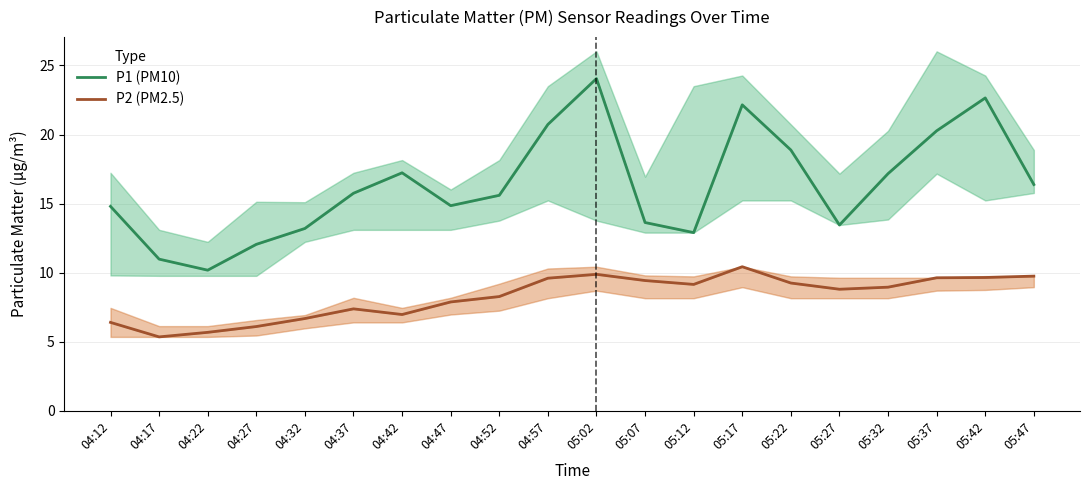

Between 05:22 and 04:47, which is larger?

05:22